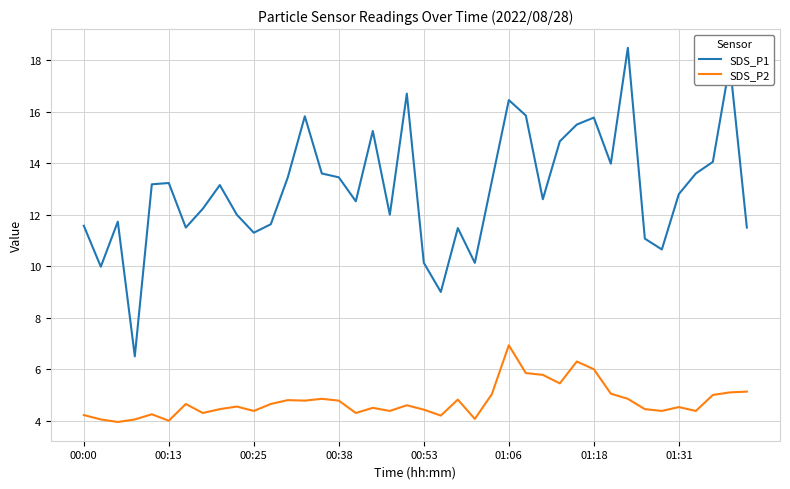

What is the difference between the maximum and minimum values in the SDS_P1 series?

12.0